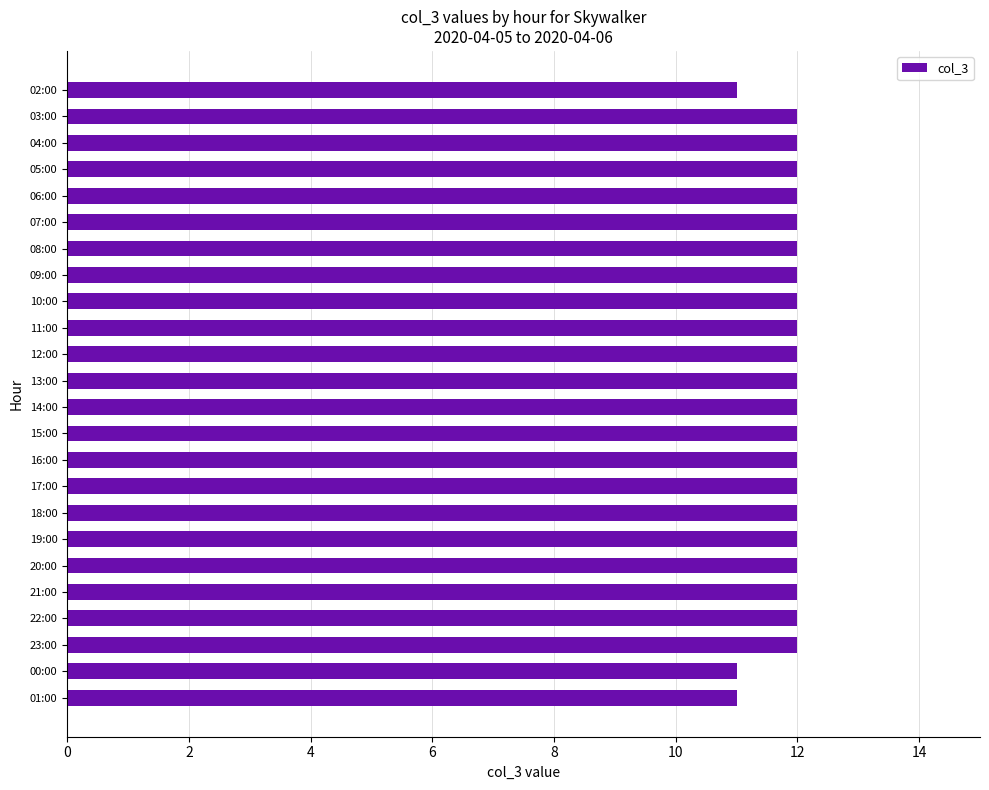

Reading top to bottom, transcribe all the data shown in this chart.

11	12	12	12	12	12	12	12	12	12	12	12	12	12	12	12	12	12	12	12	12	12	11	11